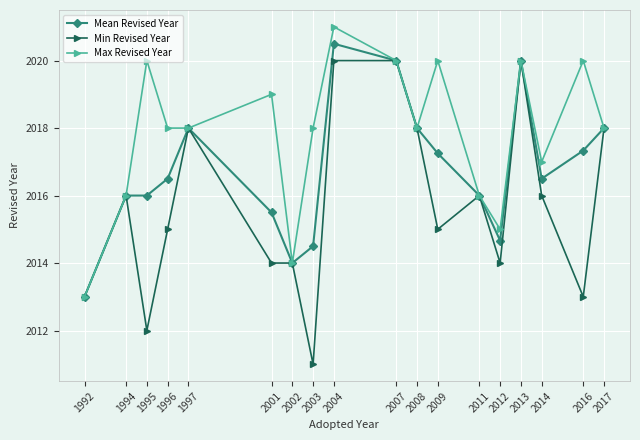

Which category has the lowest value in the Max Revised Year series?

1992